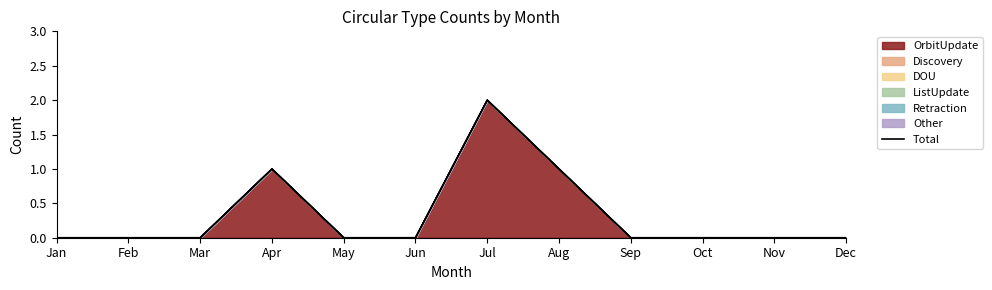

Reading right to left, list all the values displayed in this chart.

0	0	0	0	1	2	0	0	1	0	0	0